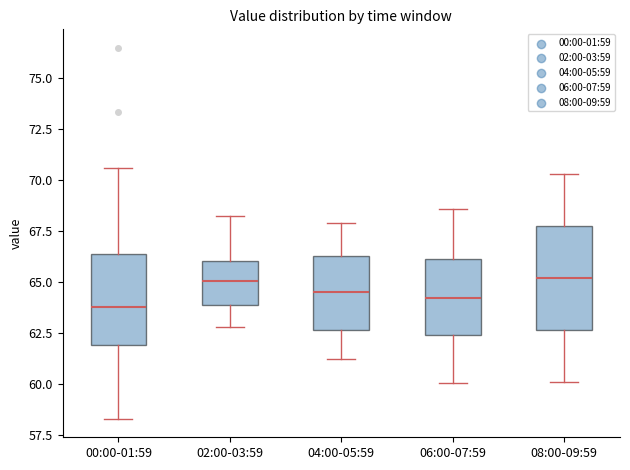

Where does the lower whisker of the box for 02:00-03:59 end on the y-axis? The values are not printed on the chart, so give them approximately, as read against the axis.

63.0